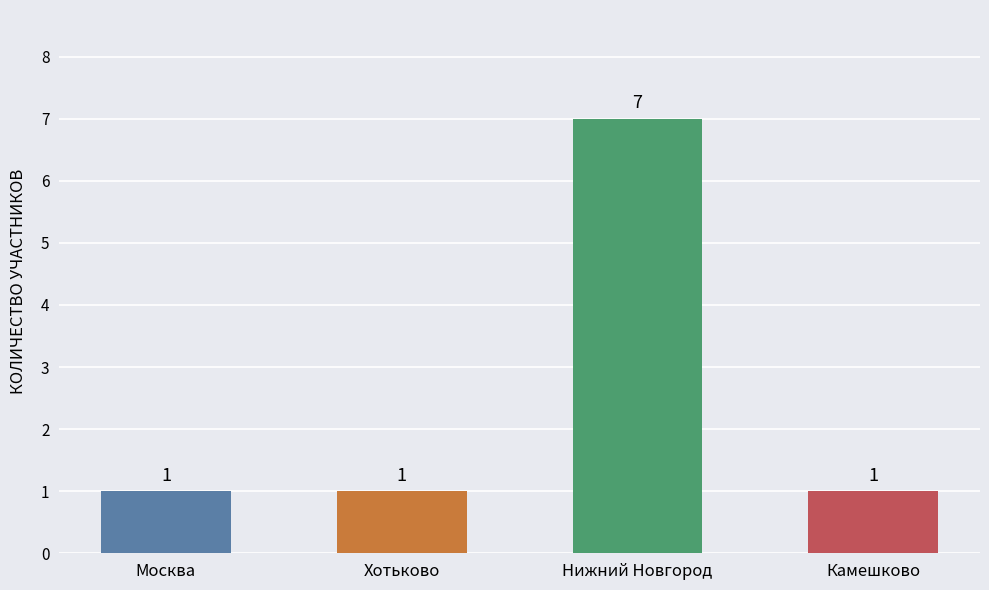

What is the difference between the values at Нижний Новгород and Камешково?

6